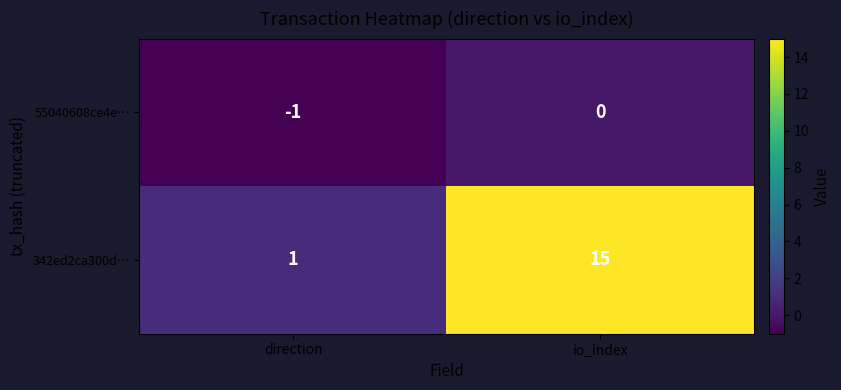

The value of 55040608ce4e… at io_index is 0. True or false?

True